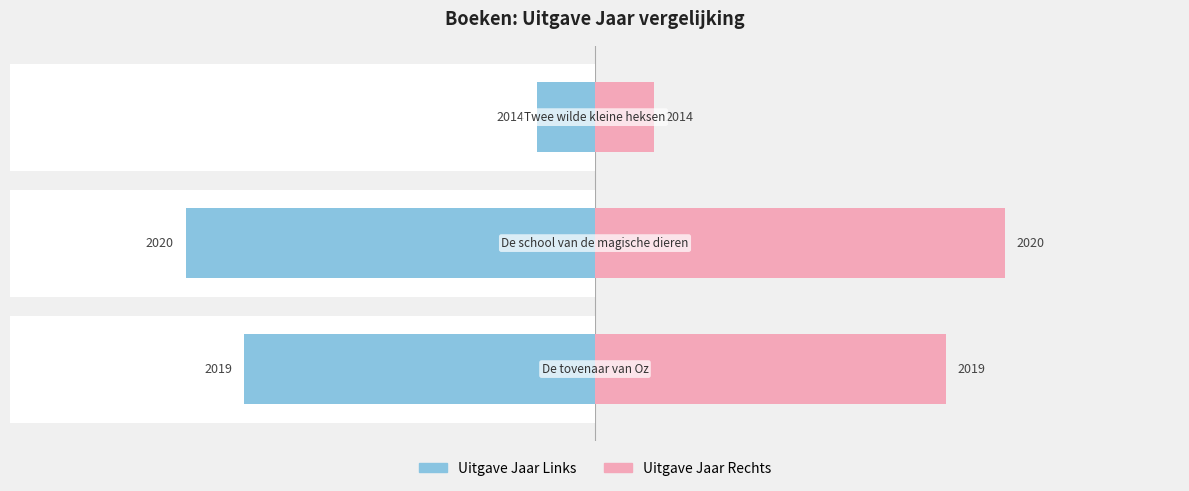

Which series has the largest total across all categories?

Uitgave Jaar Rechts